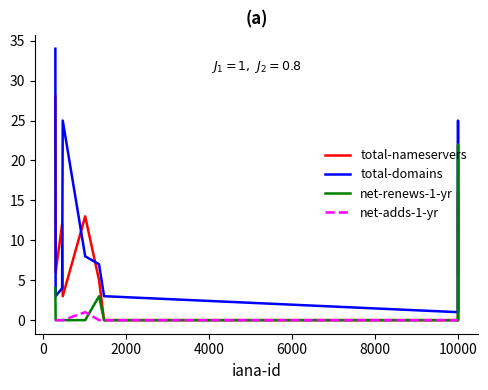

True or false: net-adds-1-yr and total-domains cross at least once.

False